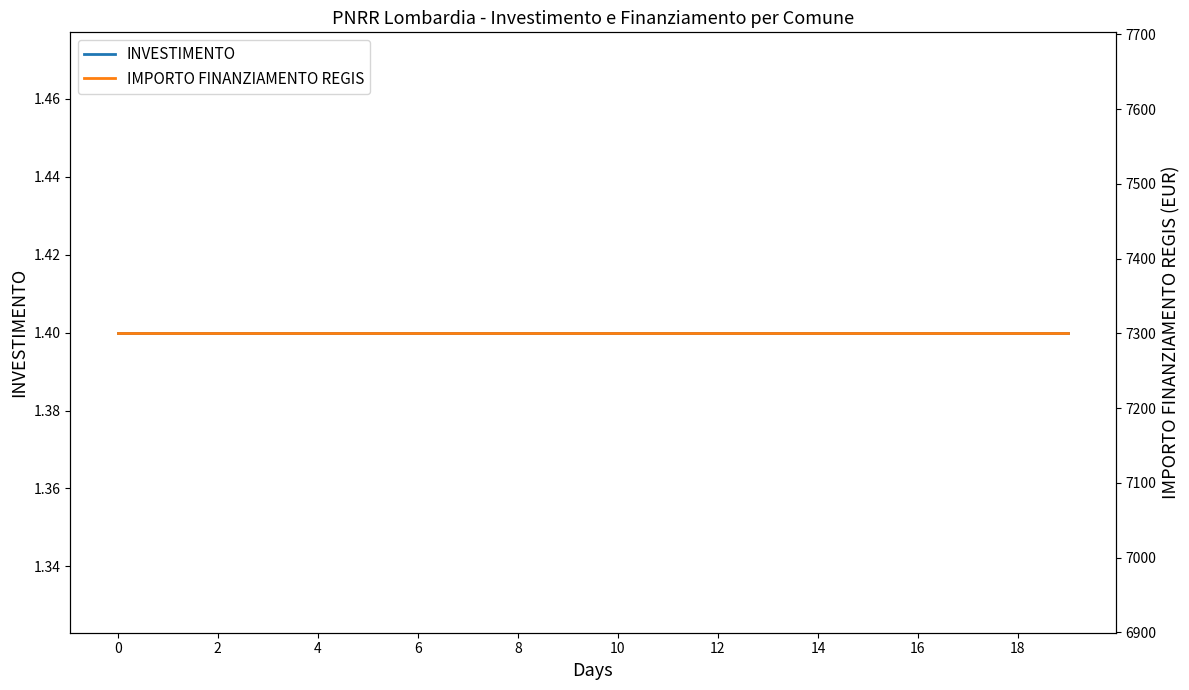

True or false: INVESTIMENTO has more than 2 points higher than both neighbors.

False